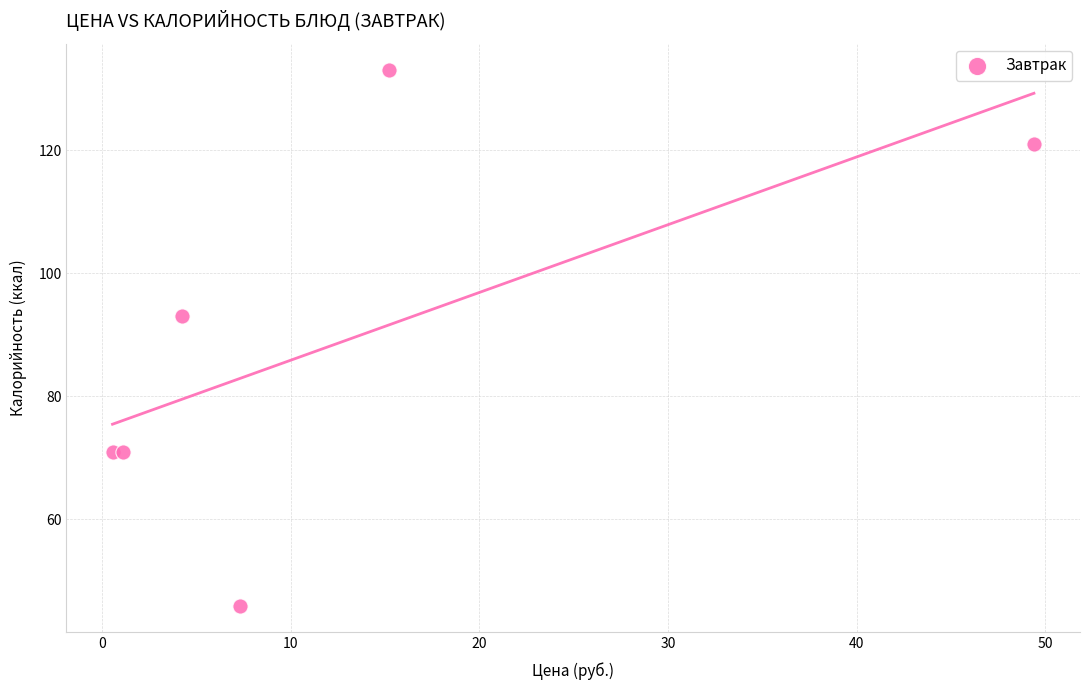

What is the range of Y values (max minus min)?

87